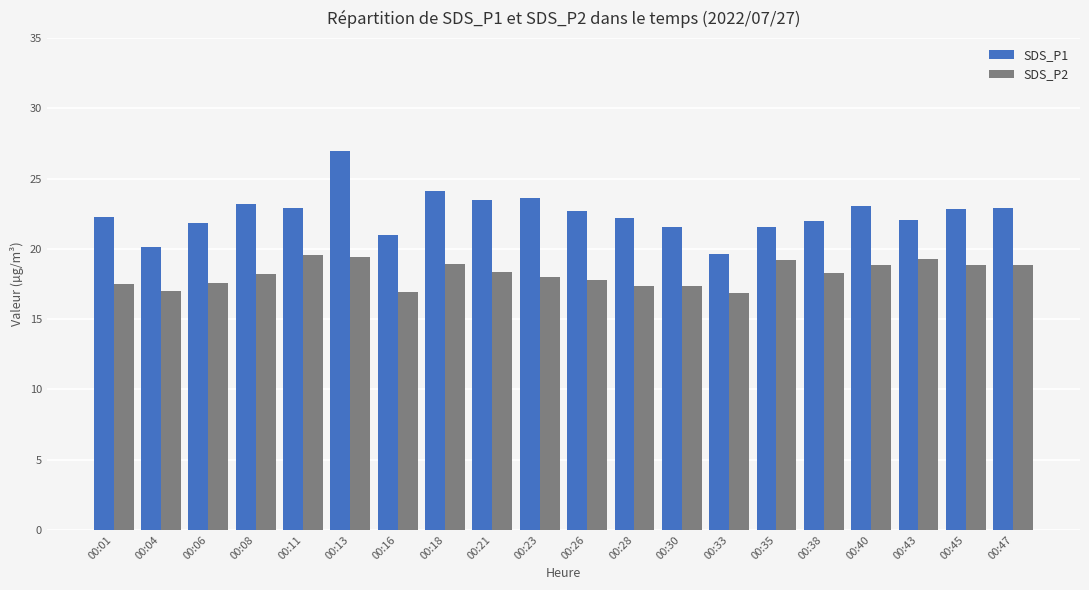

Are the bars grouped side by side (vs. stacked)?

Yes